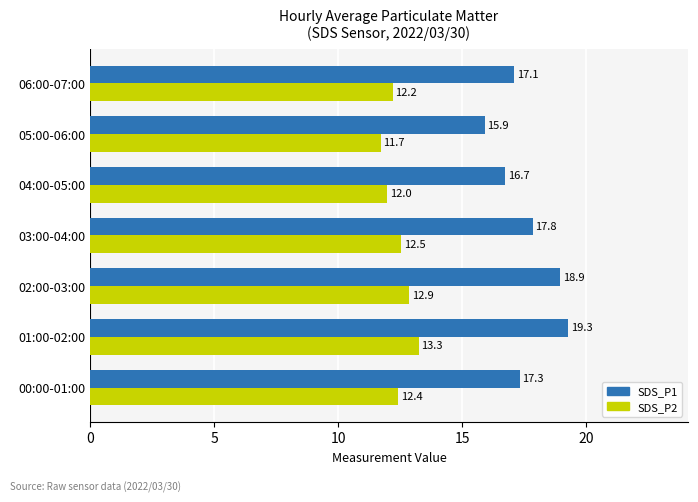

How many data points in SDS_P2 are above 12?

5